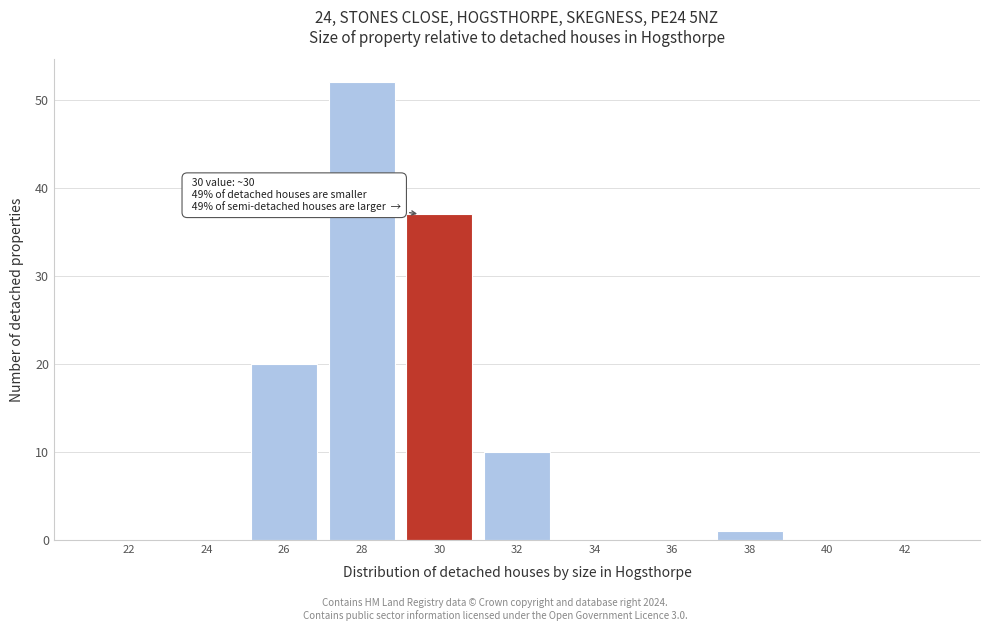

Reading left to right, list all the values displayed in this chart.

22=0	24=0	26=20	28=52	30=37	32=10	34=0	36=0	38=1	40=0	42=0